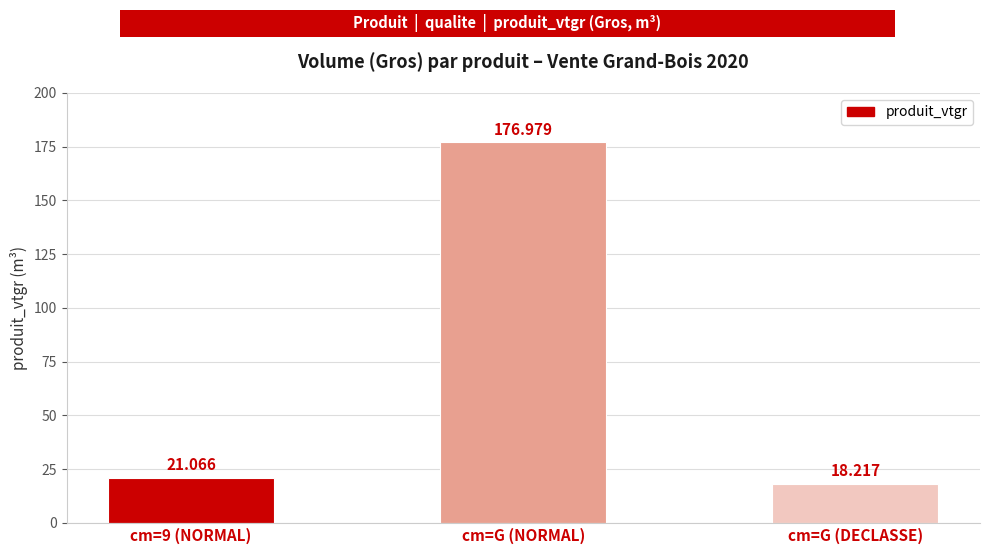

How many values are below 21?

1